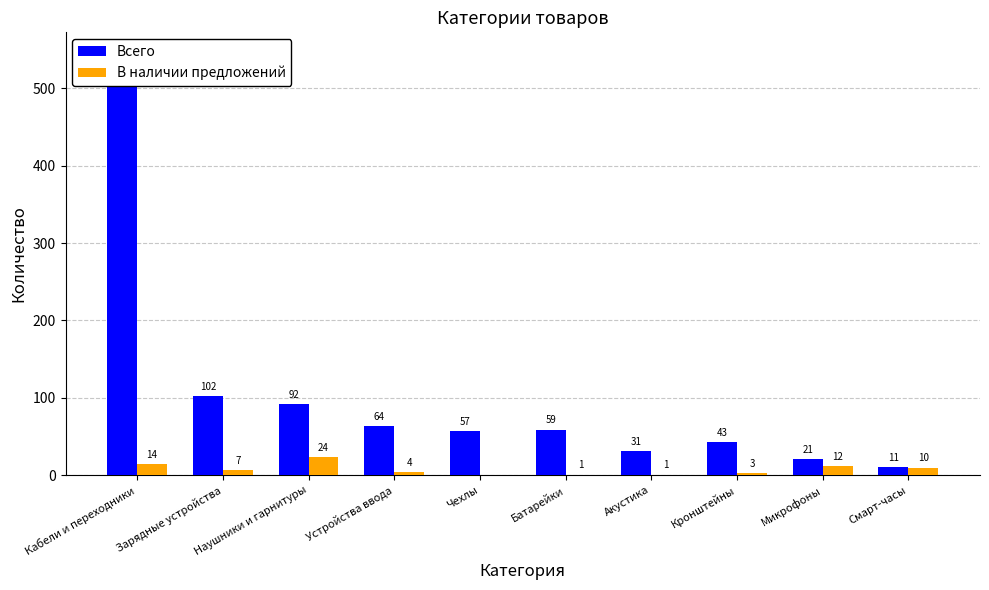

Which series has the widest spread of values?

Всего